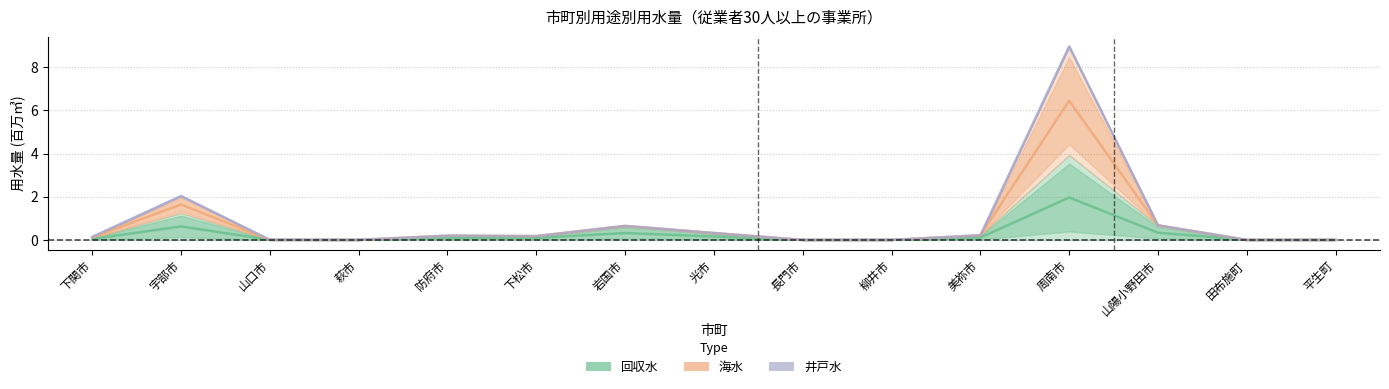

What is the average value of the 海水 series?

0.9